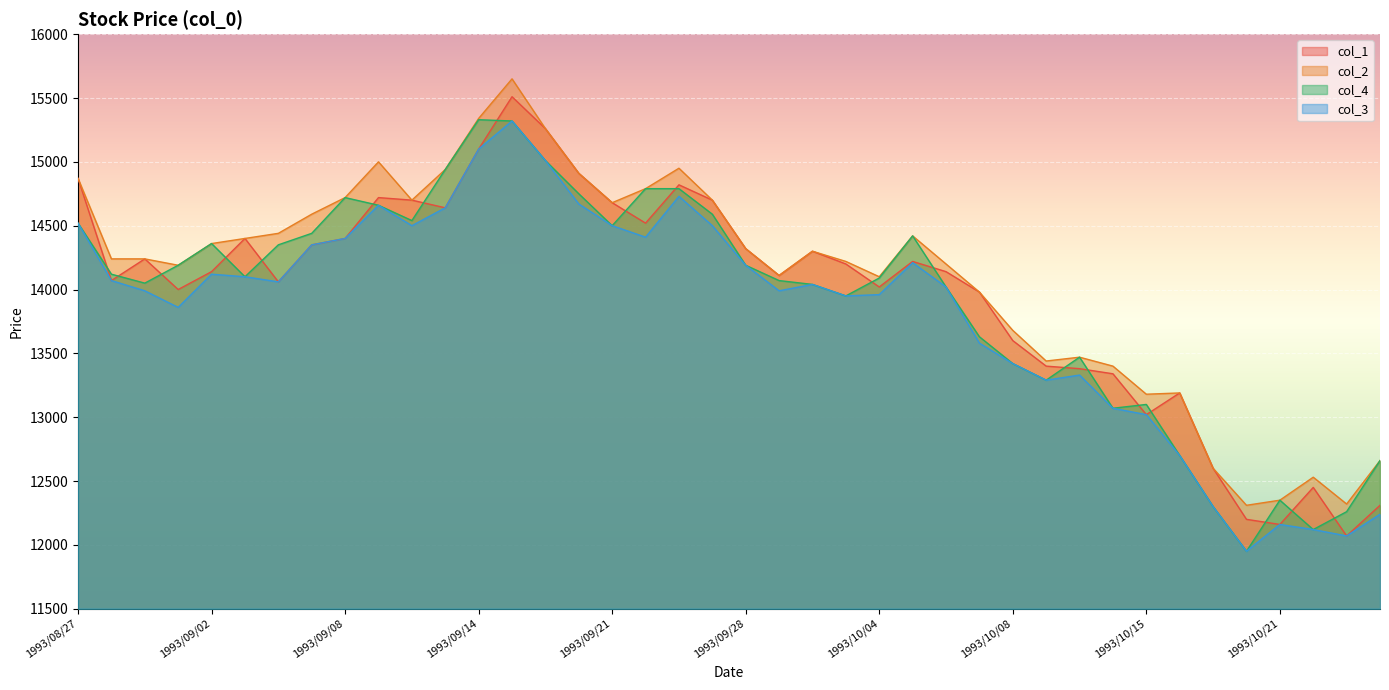

What are all the series names shown in the legend?

col_1, col_2, col_4, col_3